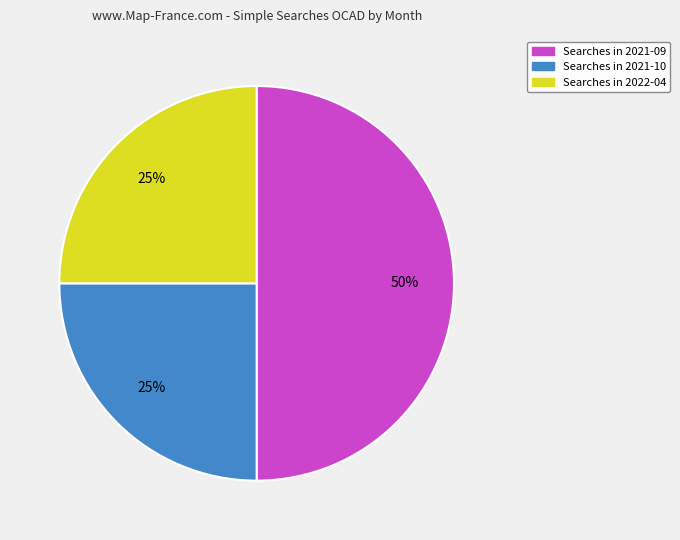

To the nearest percent, what is the average slice percentage?

33%